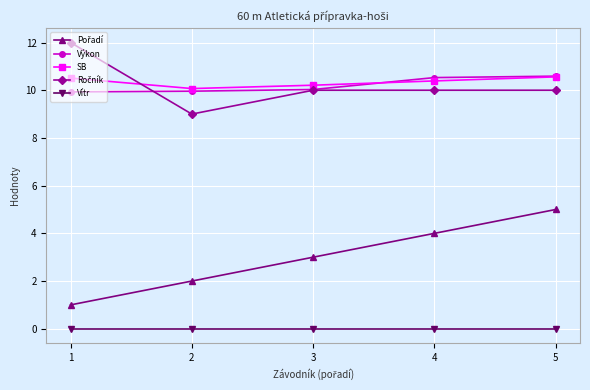

The value of SB at 4 is 10.4. True or false?

True